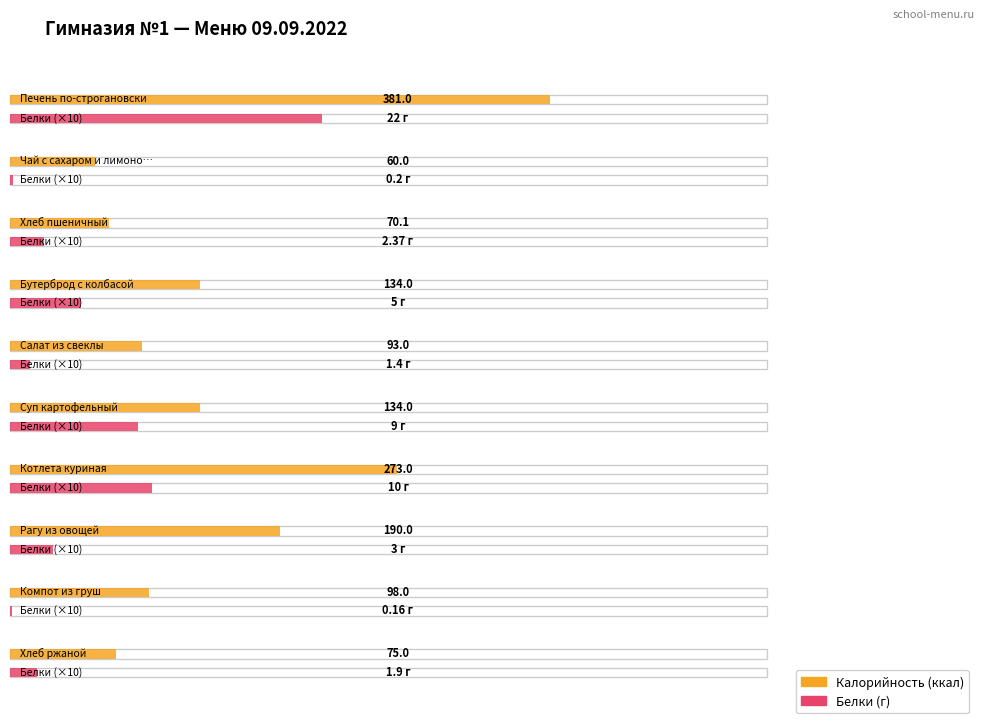

Between Печень по-строгановски and Чай с сахаром и лимоном, which series saw the biggest shift?

Калорийность